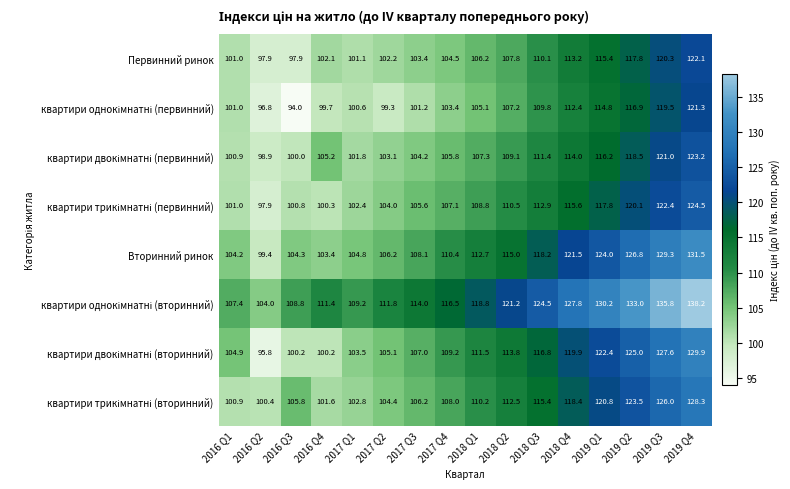

What is the difference between the Первинний ринок values at 2018 Q1 and 2017 Q1?

5.1